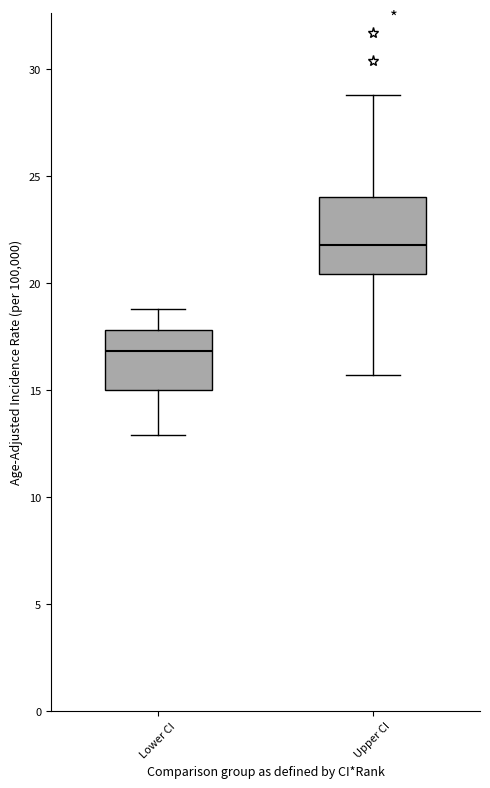

Reading left to right, read every box against the y-axis: the position of its median line, the range the box covers, and the ends of its whiskers. The values are not printed on the chart, so give them approximately, as read against the axis.

Lower CI: median 17.0, box 15.0 to 18.0, whiskers 13.0 to 19.0
Upper CI: median 22.0, box 20.5 to 24.0, whiskers 15.5 to 29.0